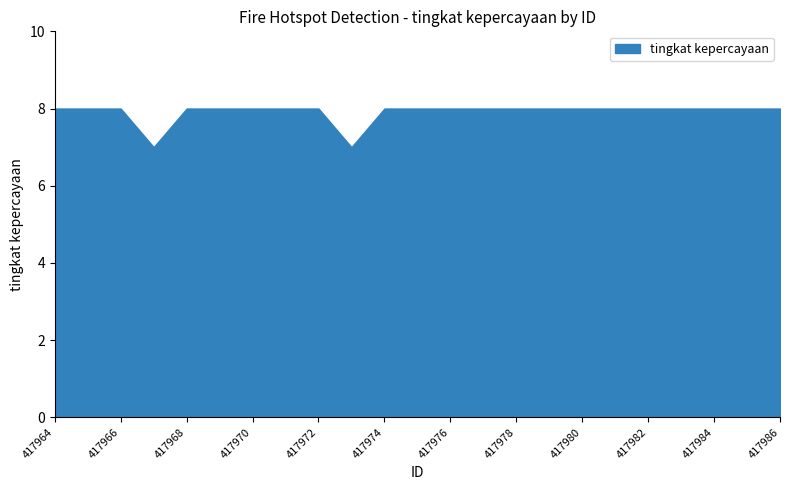

What is the maximum value shown in the chart?

8